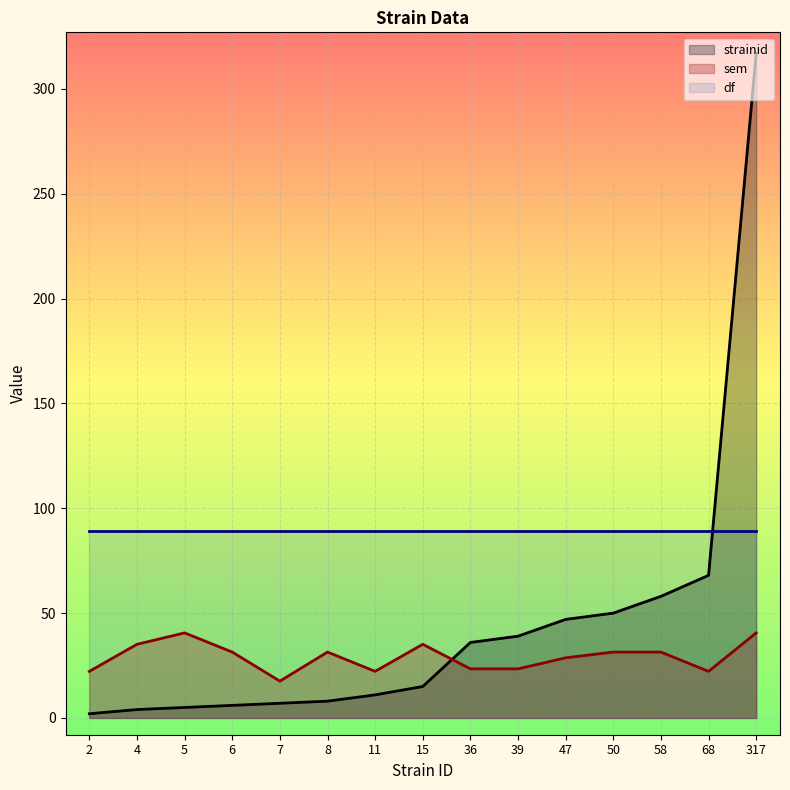

Which series ends up on top after the final intersection of sem and strainid?

strainid